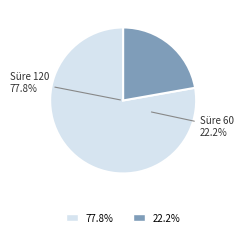

What percentage is the MİLLETLERARASI ÖRGÜTLER HUKUKU (Süre 120) slice, to the nearest percent?

78%